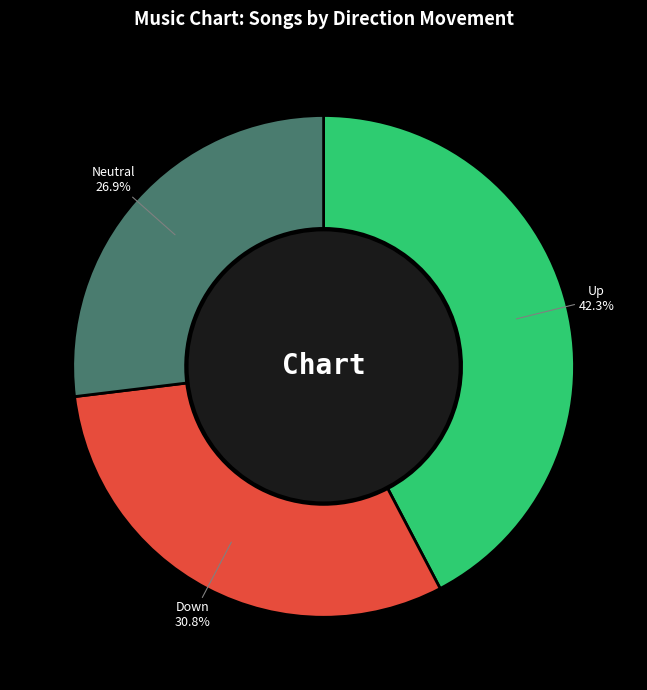

To the nearest percent, what is the difference between the largest and smallest slice percentages?

15%